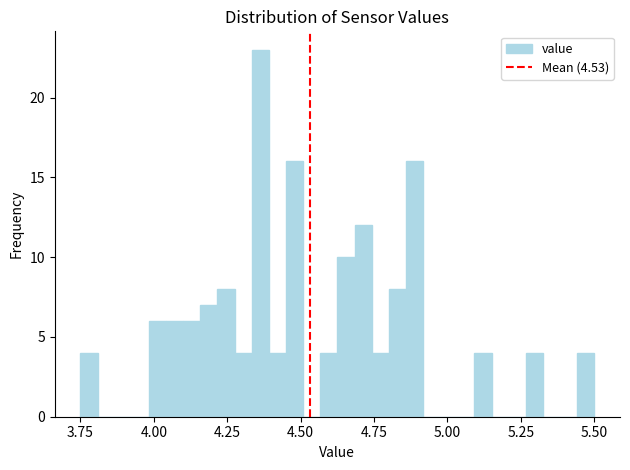

Around what value on the x-axis is the tallest bar? Give the approximate position of its centre, as read against the axis.

4.35